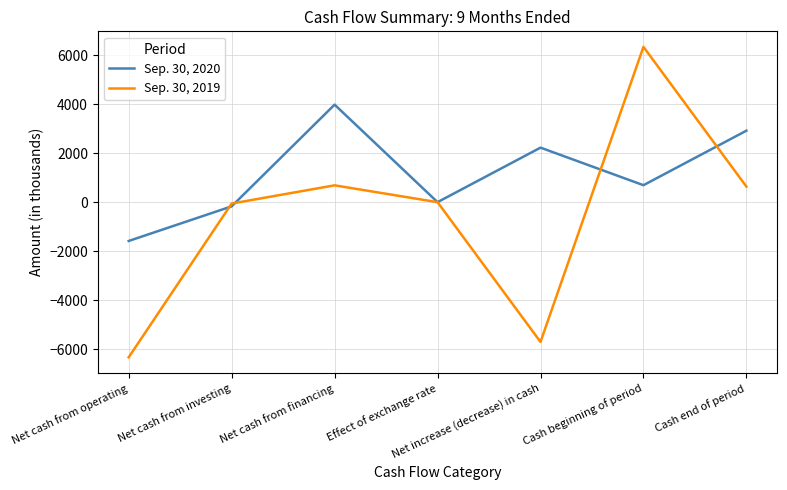

How many lines are shown in the chart?

2